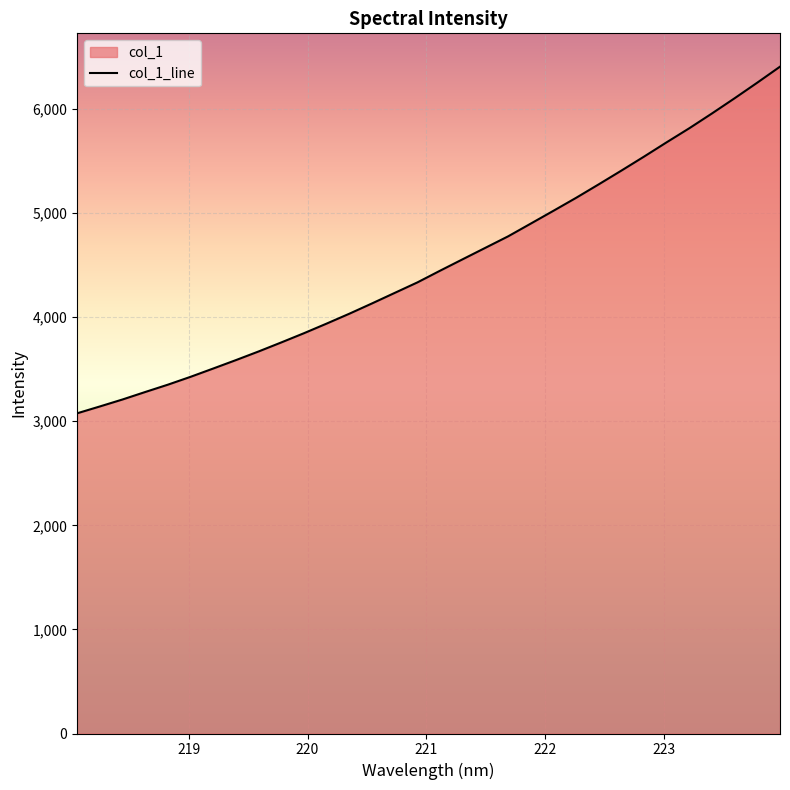

How many values are below 4446?

16